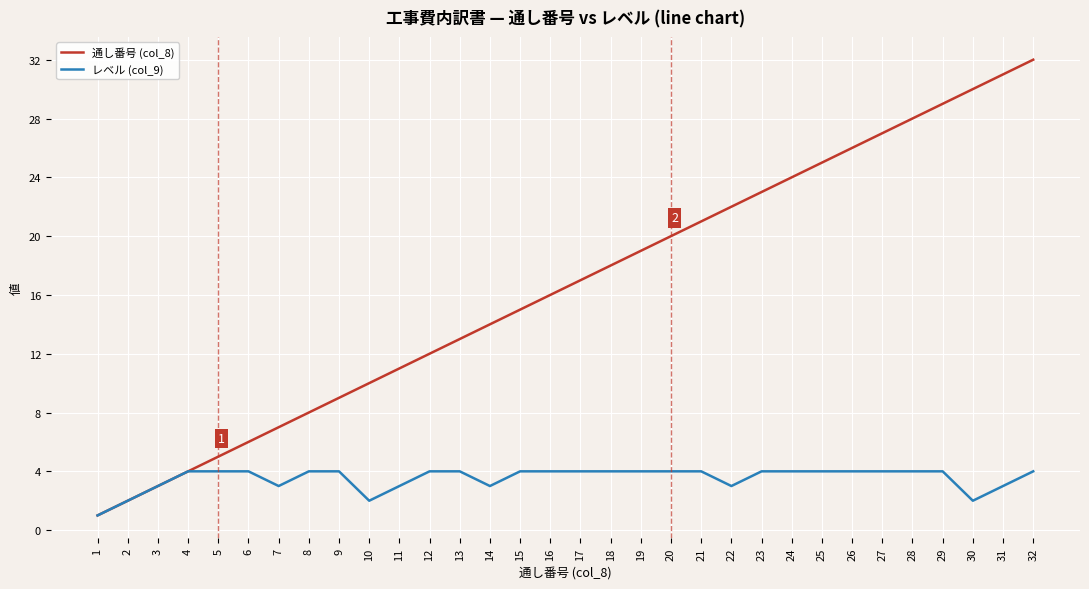

Rank the categories by 通し番号 (col_8) value from lowest to highest.

1, 2, 3, 4, 5, 6, 7, 8, 9, 10, 11, 12, 13, 14, 15, 16, 17, 18, 19, 20, 21, 22, 23, 24, 25, 26, 27, 28, 29, 30, 31, 32